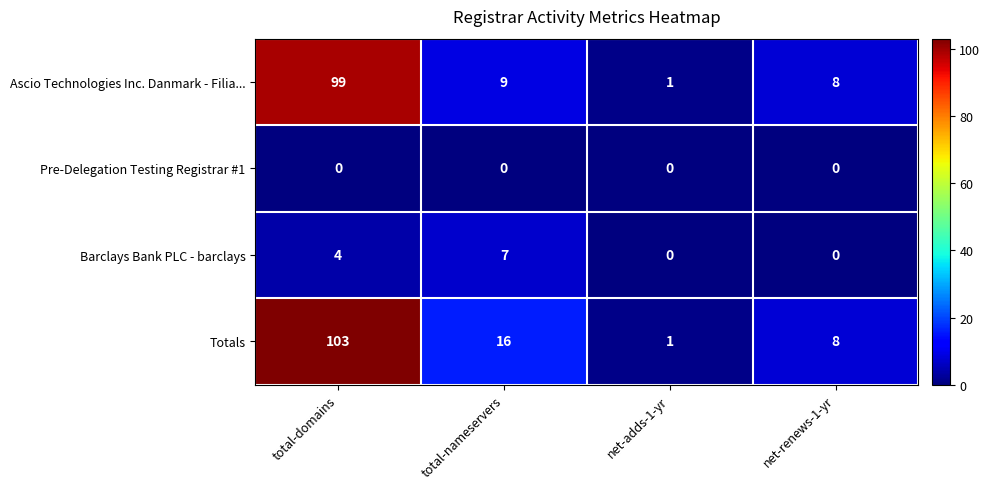

Which series has the widest spread of values?

Totals